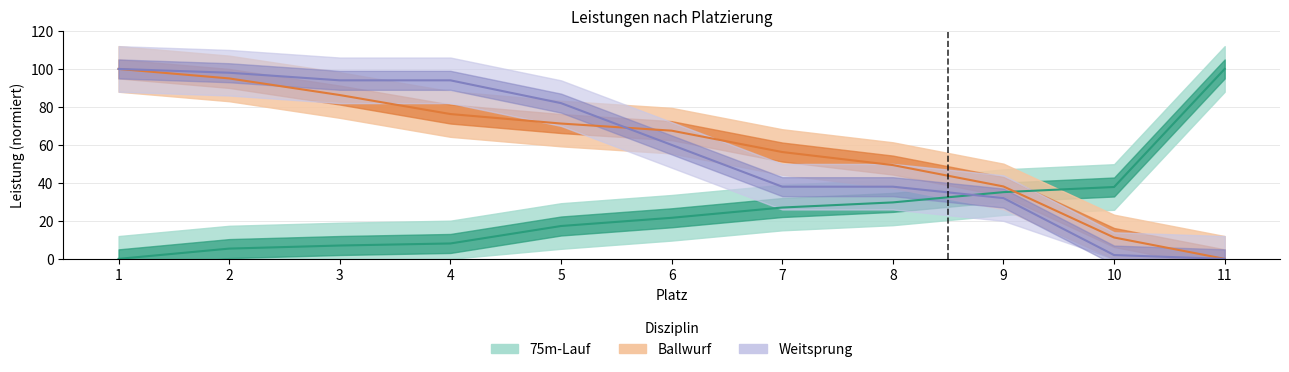

Does the chart have visible grid lines?

Yes